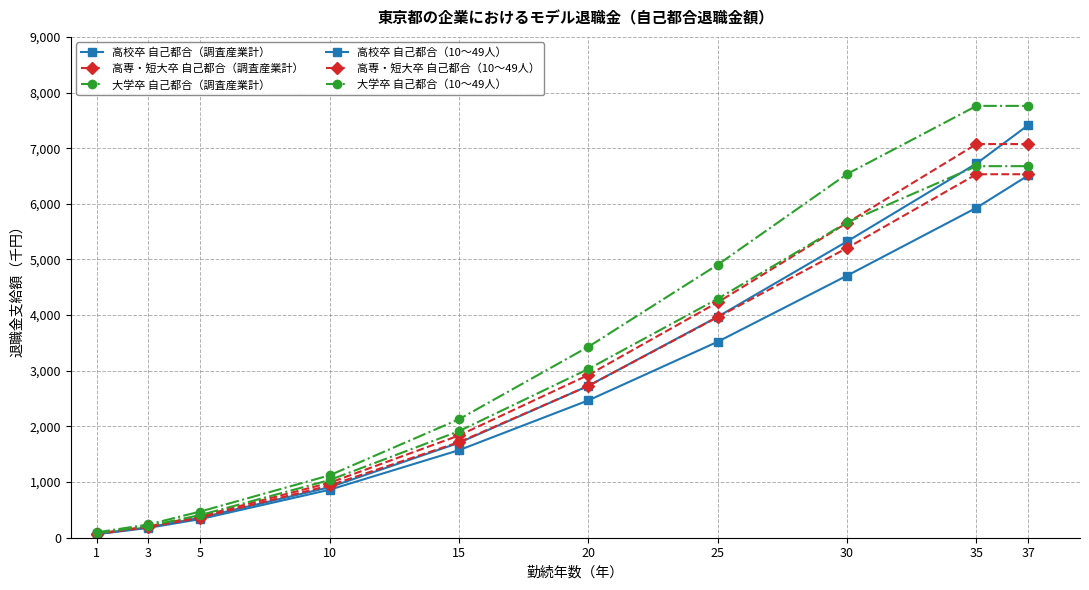

How many data points in 高校卒 自己都合（調査産業計） are less than 2729?

5